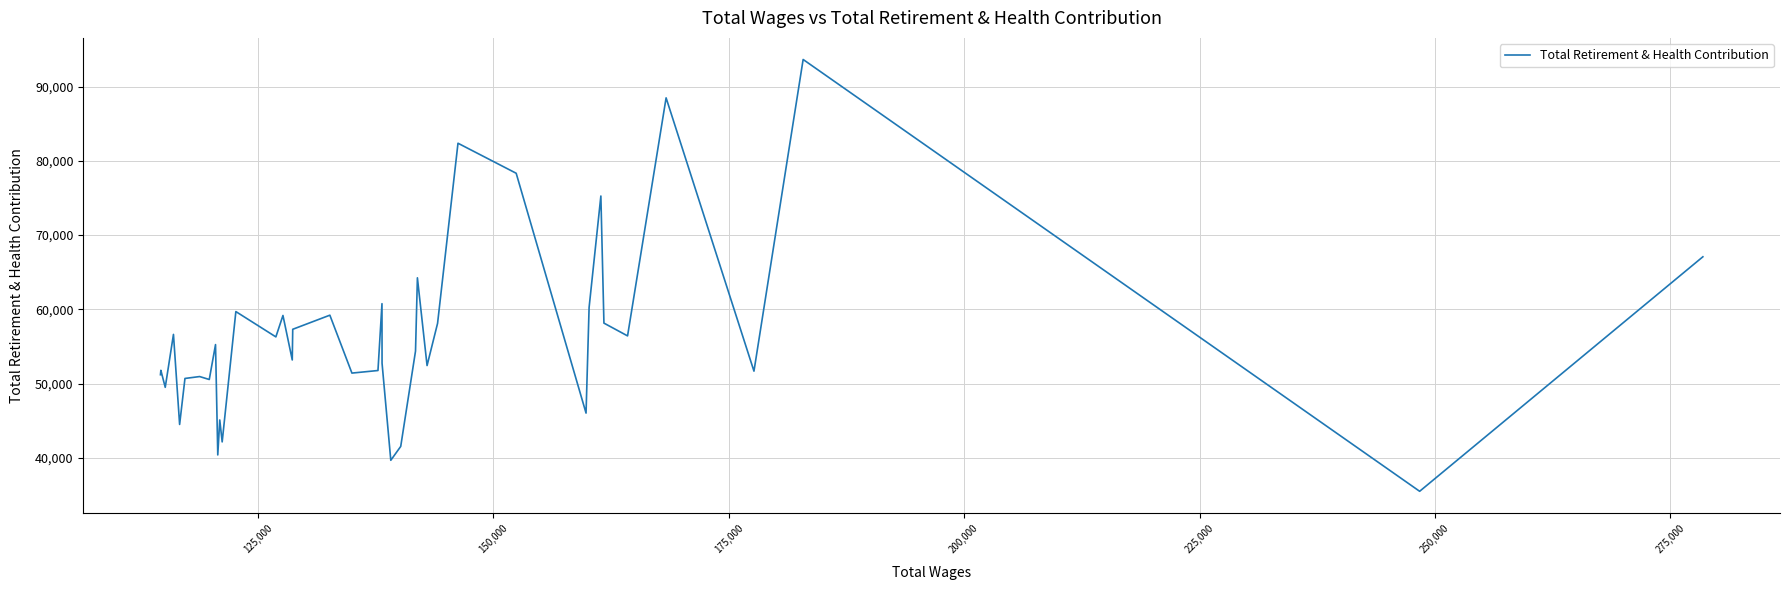

What is the difference between the maximum and minimum values?

58155